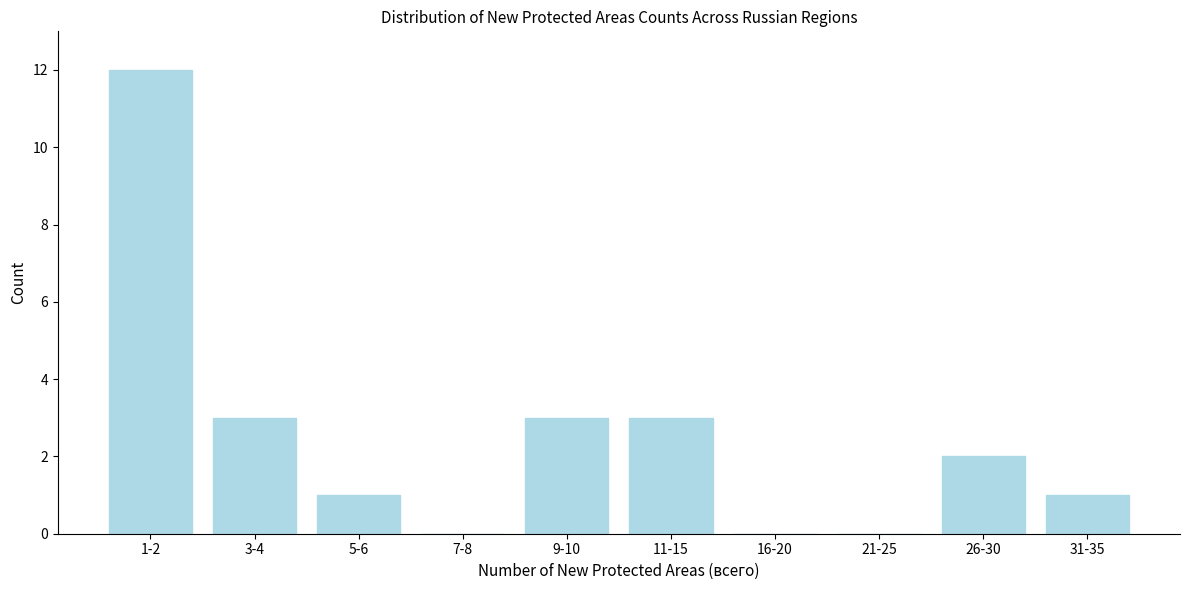

Reading left to right, what are all the values shown in this chart?

1-2=12	3-4=3	5-6=1	7-8=0	9-10=3	11-15=3	16-20=0	21-25=0	26-30=2	31-35=1